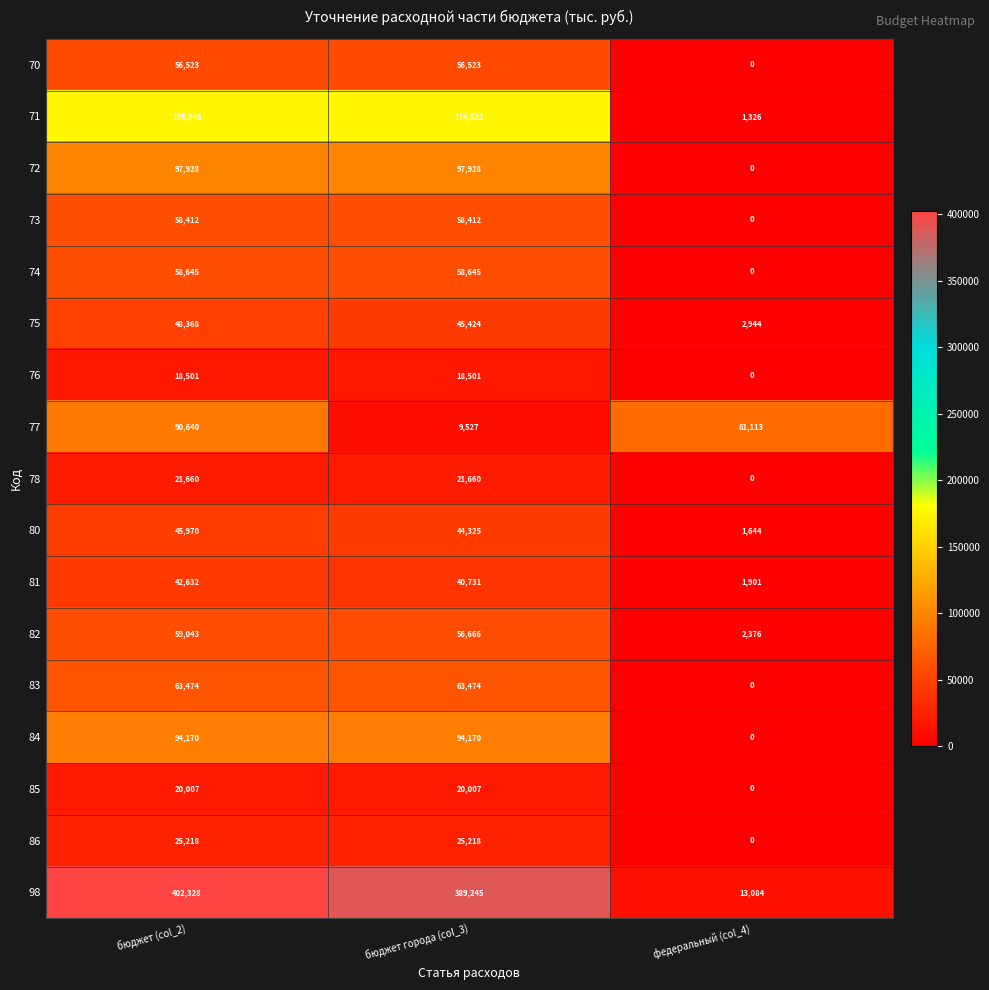

Between бюджет города (col_3) and федеральный (col_4), which series saw the biggest shift?

98